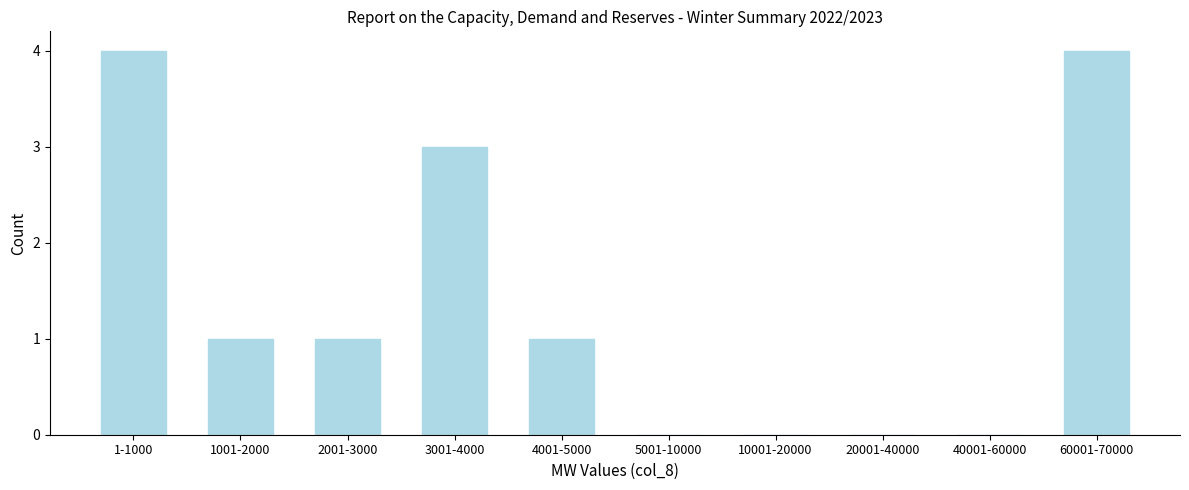

Reading left to right, transcribe all the data shown in this chart.

1-1000=4	1001-2000=1	2001-3000=1	3001-4000=3	4001-5000=1	5001-10000=0	10001-20000=0	20001-40000=0	40001-60000=0	60001-70000=4